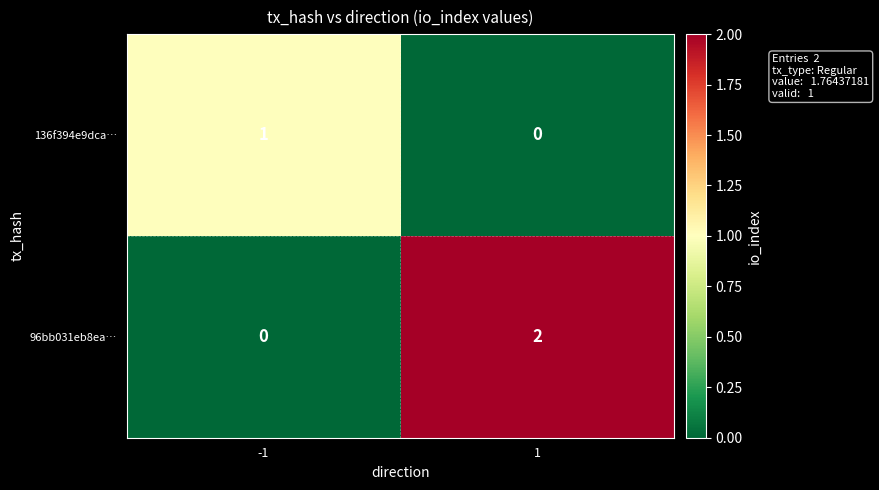

Reading left to right, transcribe all the data shown in this chart.

136f394e9dca…: 1	0
96bb031eb8ea…: 0	2